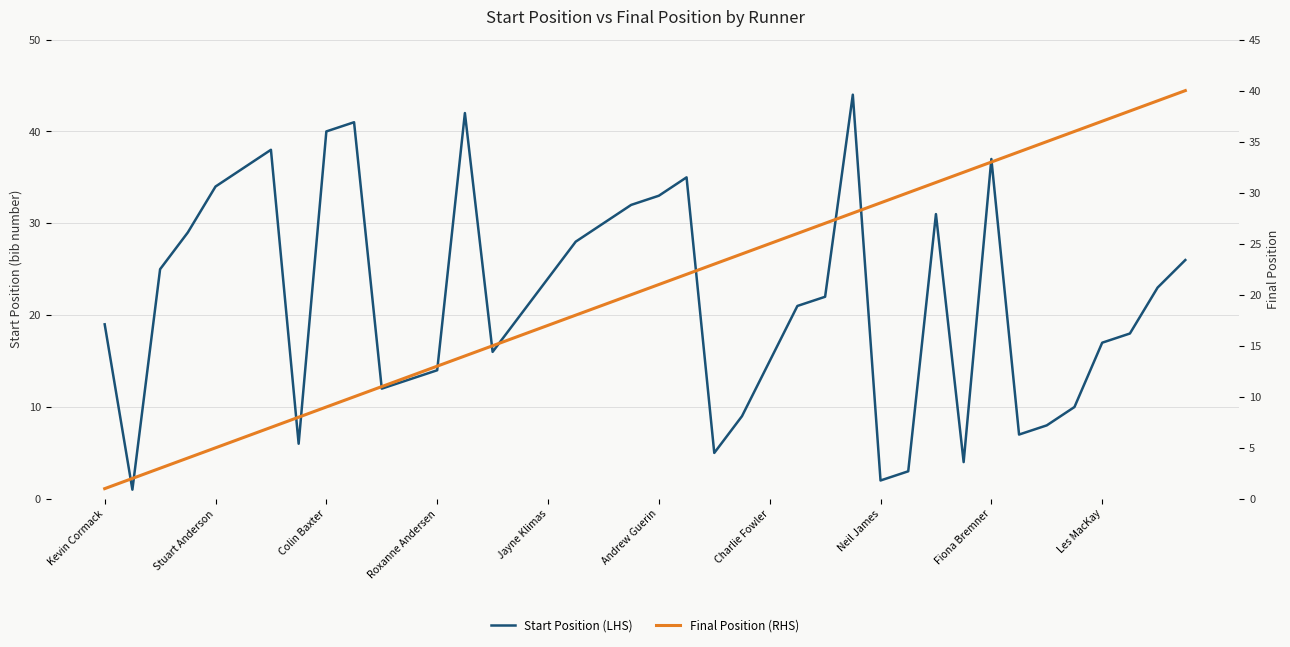

At which category is the sum across all series the highest?

27